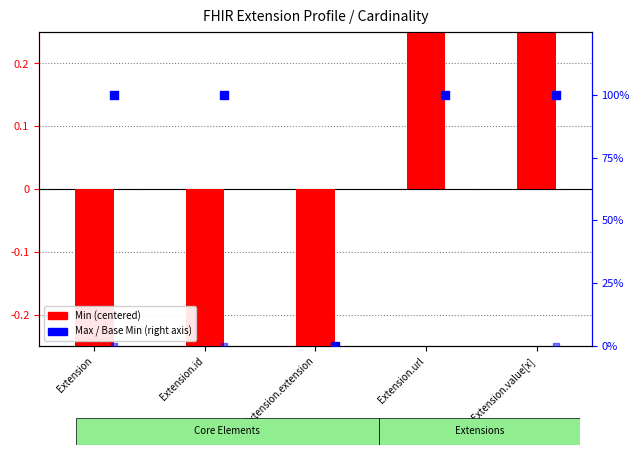

Which series reaches the maximum Y coordinate?

Max